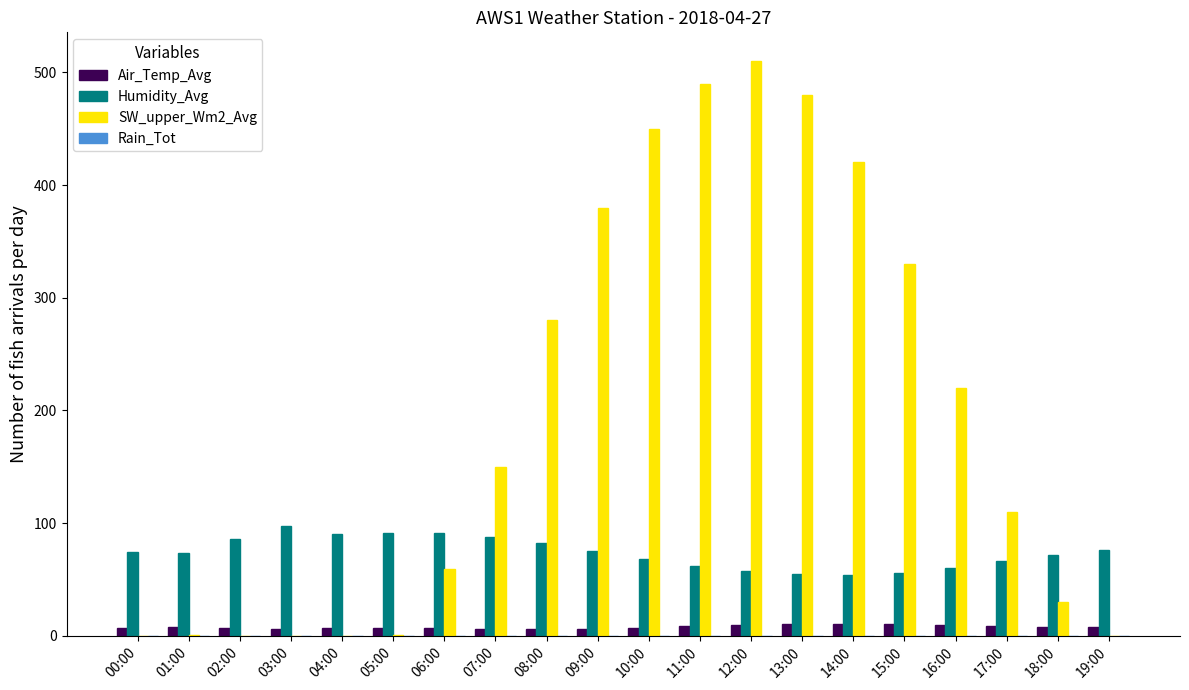

What is the maximum value for Air_Temp_Avg?

10.8